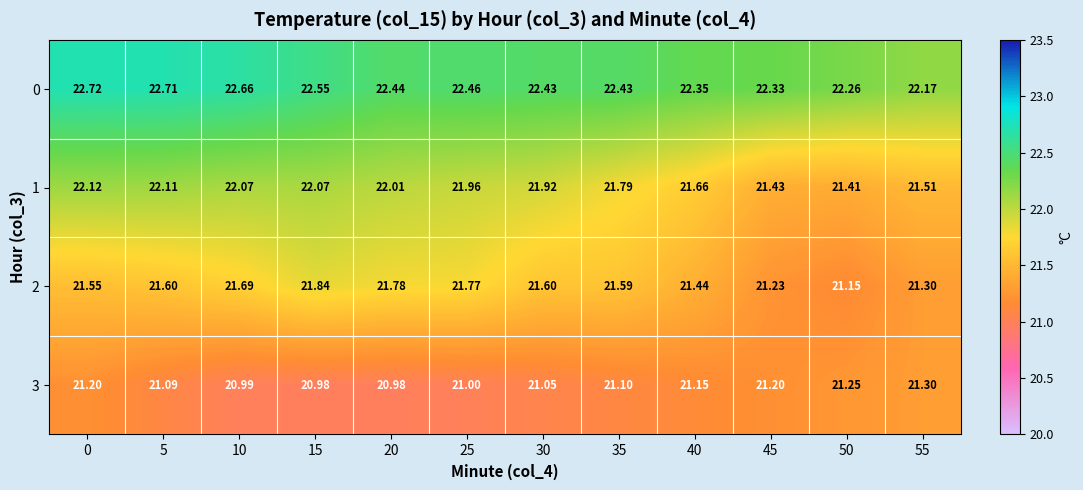

Which series changed the most between 15 and 50?

2